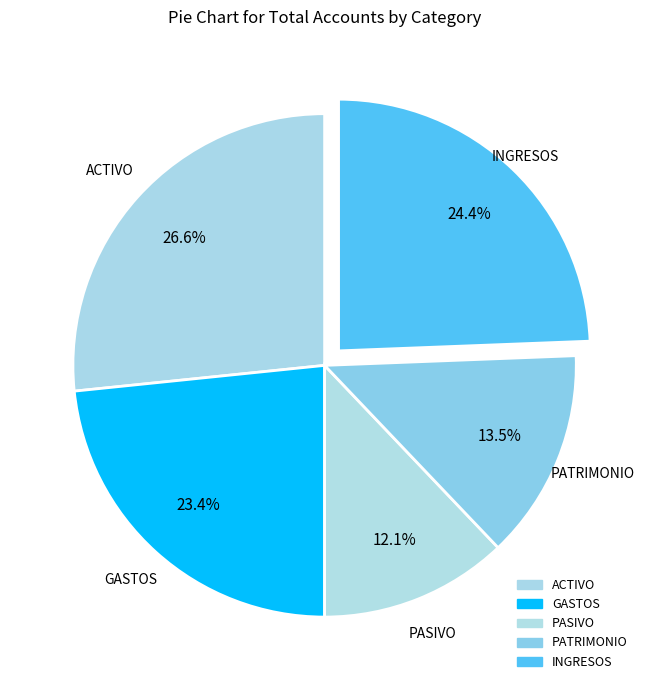

What is the largest slice in the pie chart?

ACTIVO